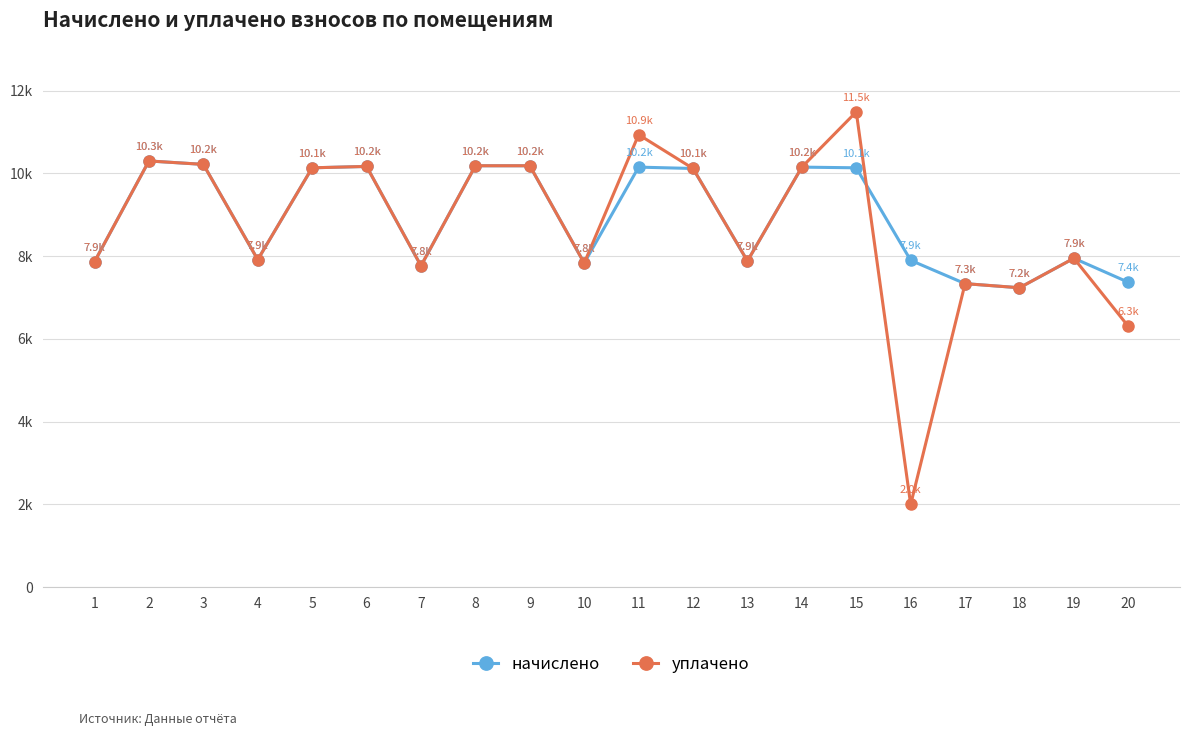

Is this an area chart (filled region under the line)?

No